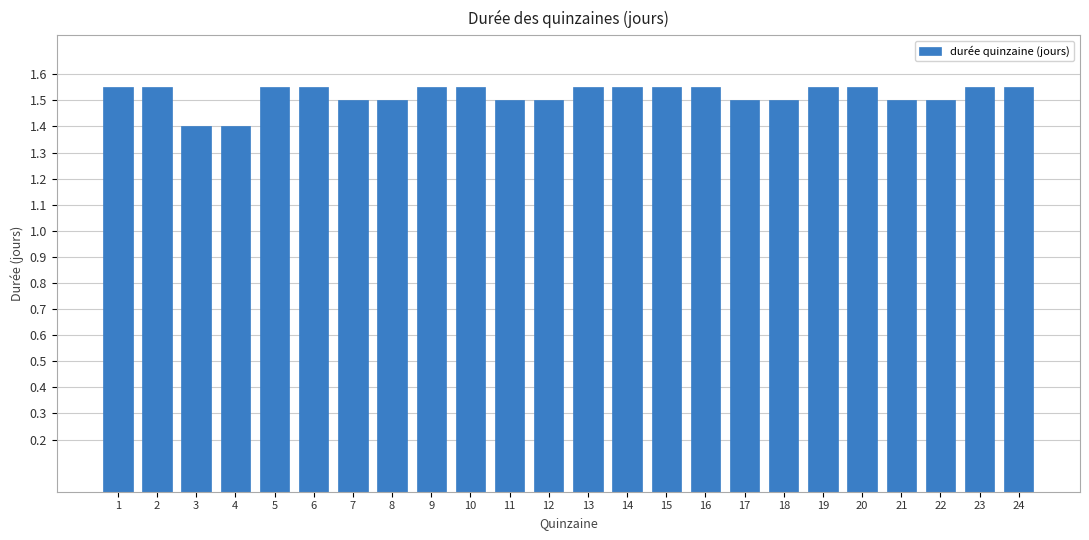

Count the values in the range 1 to 2.

24